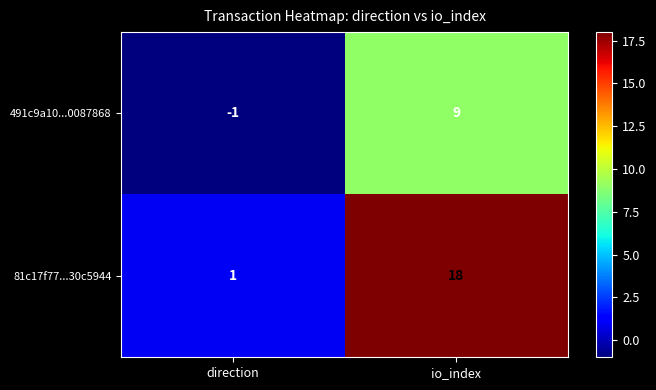

At direction, list the series in order from smallest to largest.

491c9a10...0087868, 81c17f77...30c5944